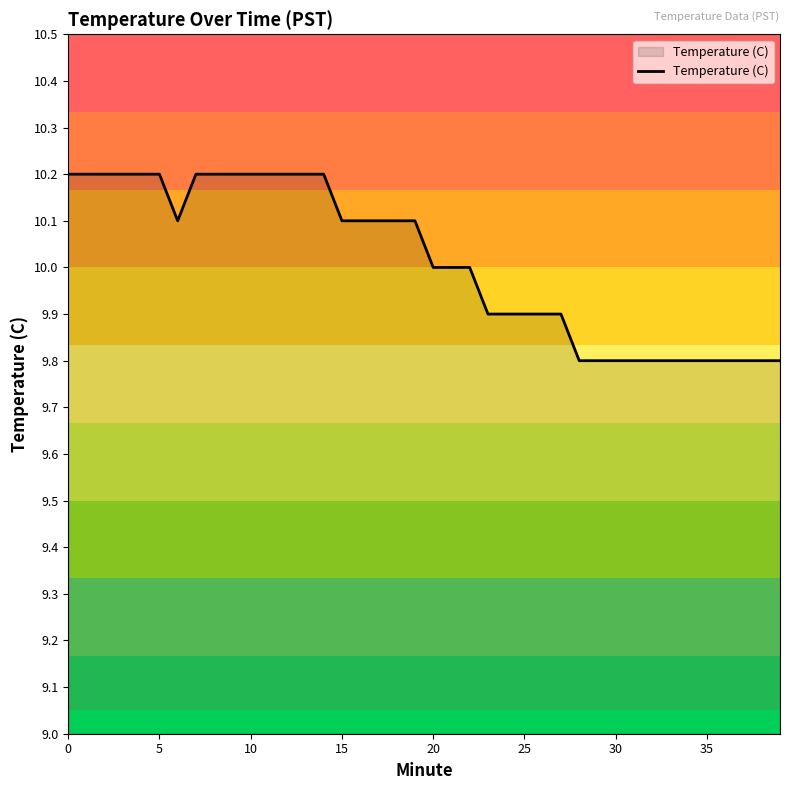

What is the maximum value shown in the chart?

10.2